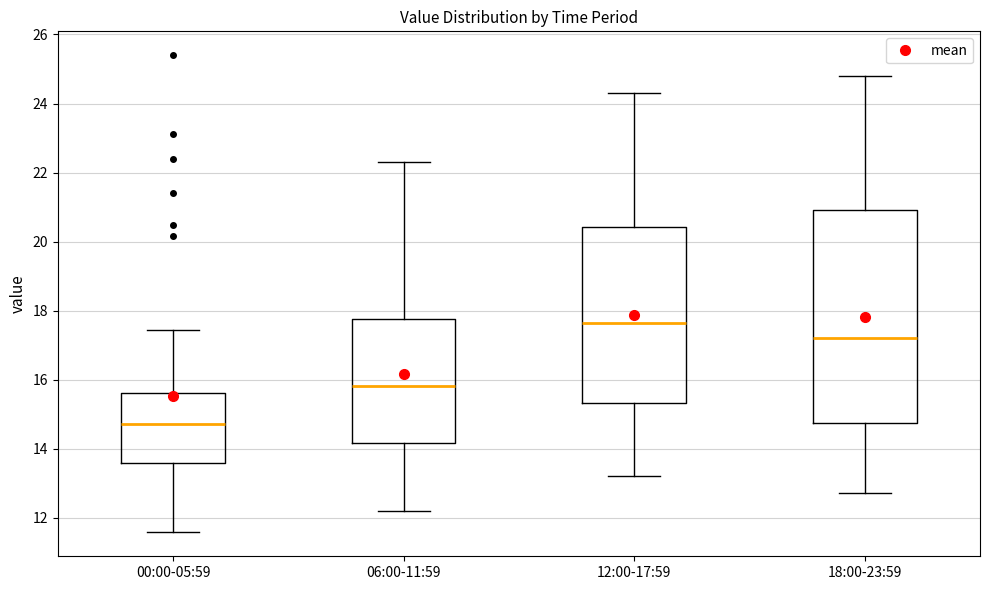

Where is the upper edge of the box for 18:00-23:59 on the y-axis? The values are not printed on the chart, so give them approximately, as read against the axis.

21.0